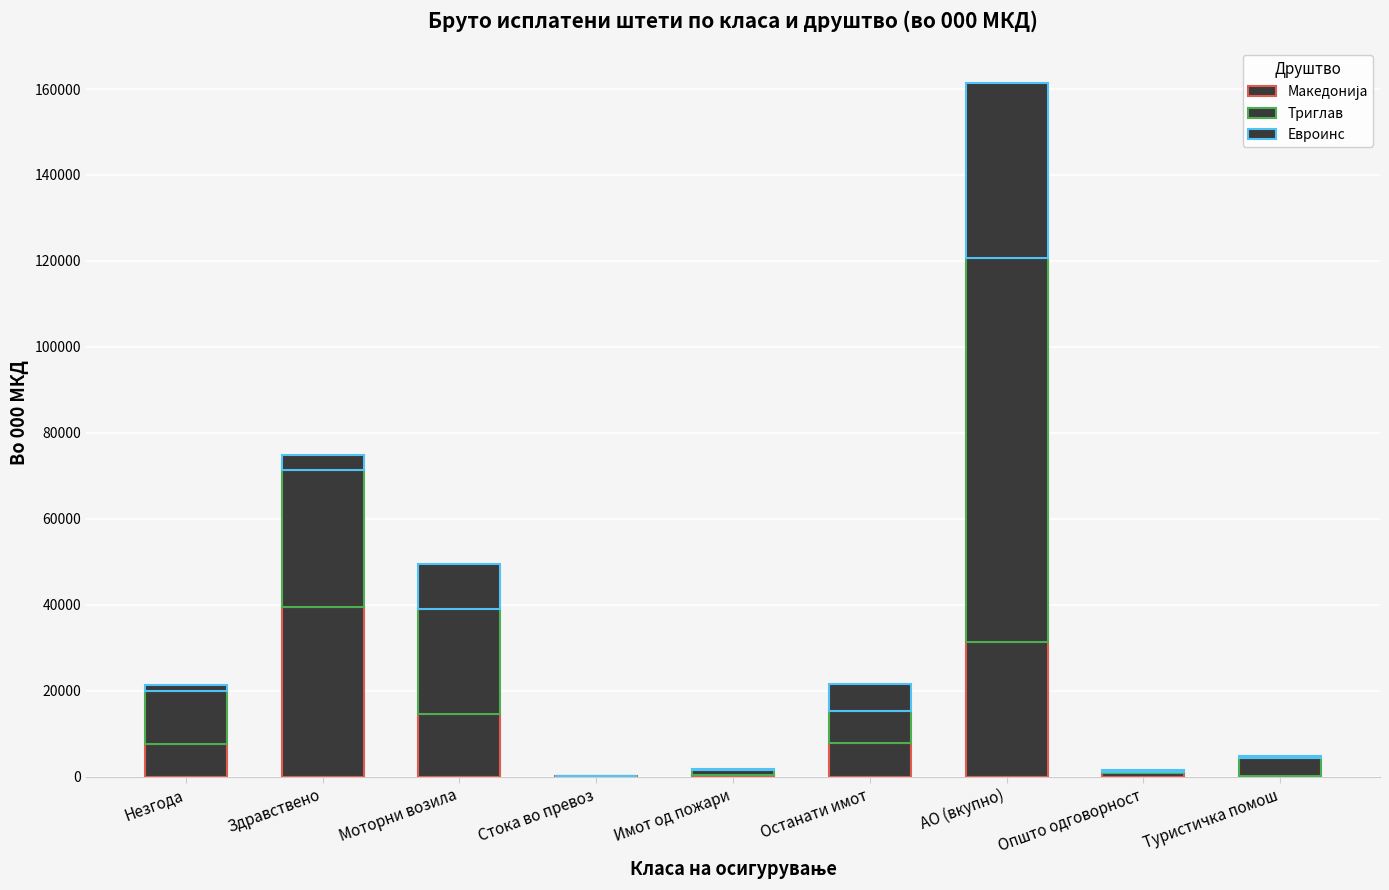

At how many categories does at least one series exceed 47091?

1